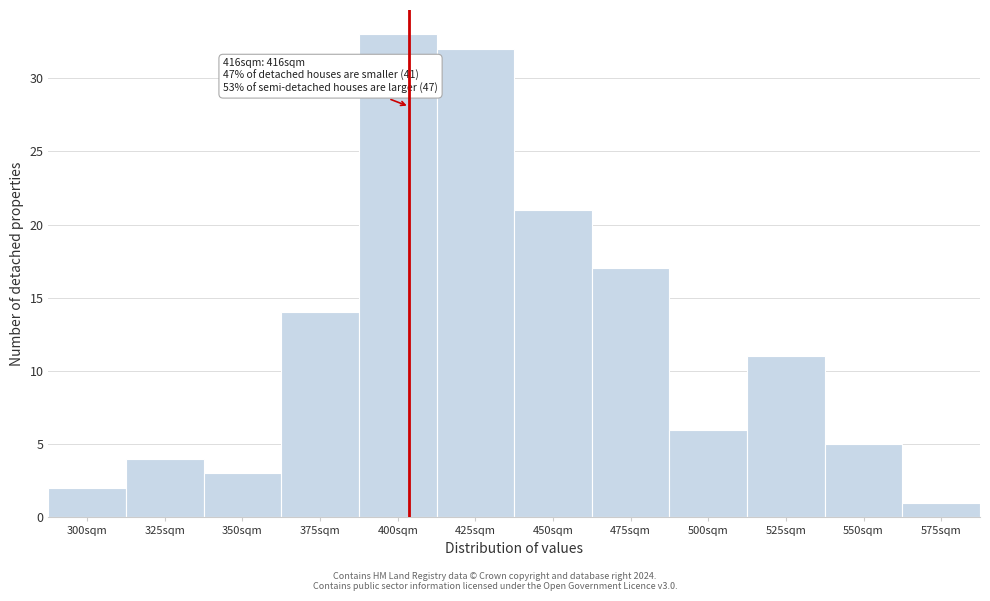

Reading right to left, extract all data points from this chart.

575sqm=1	550sqm=5	525sqm=11	500sqm=6	475sqm=17	450sqm=21	425sqm=32	400sqm=33	375sqm=14	350sqm=3	325sqm=4	300sqm=2